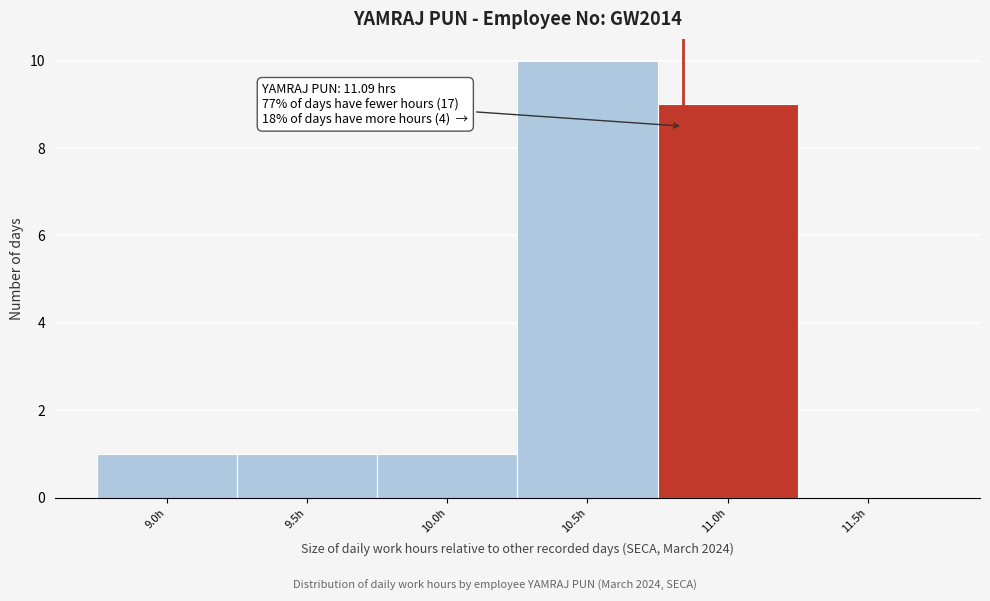

Reading right to left, what are all the values shown in this chart?

11.5h=0	11.0h=9	10.5h=10	10.0h=1	9.5h=1	9.0h=1